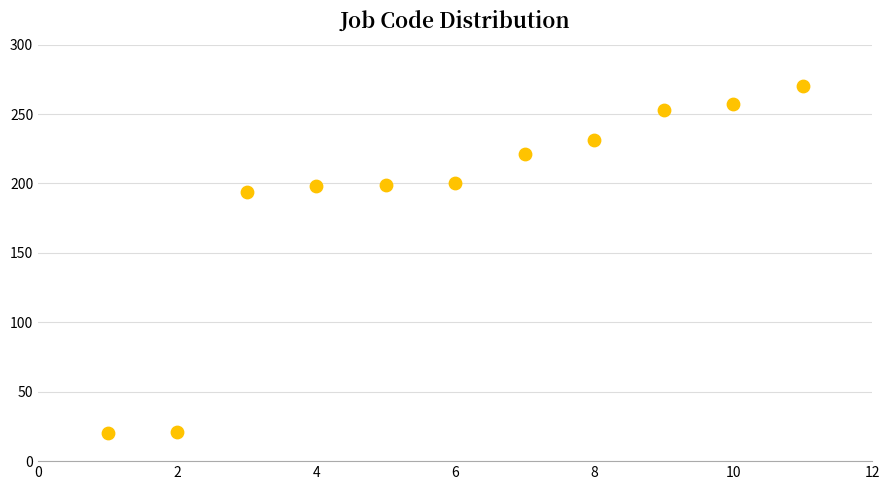

What Y value in the scatter plot is closest to 145?

194.0